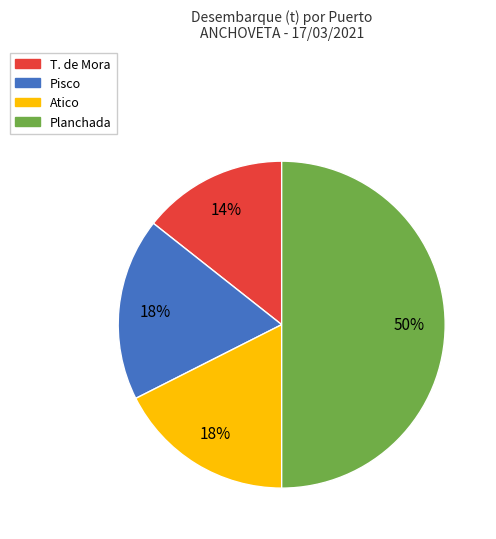

How many slices are in this pie chart?

4